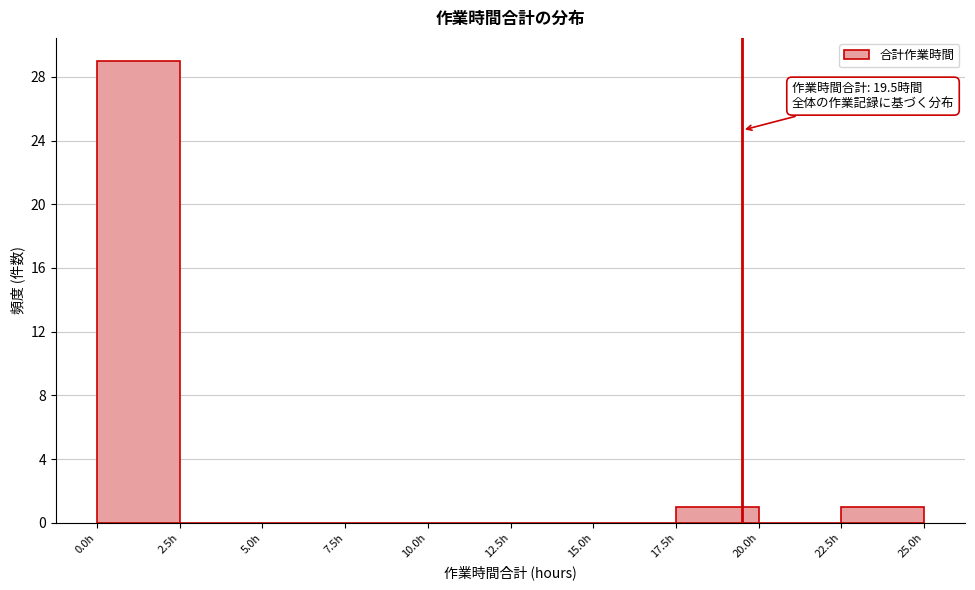

Which range on the x-axis has the tallest bar?

0.0 to 2.5